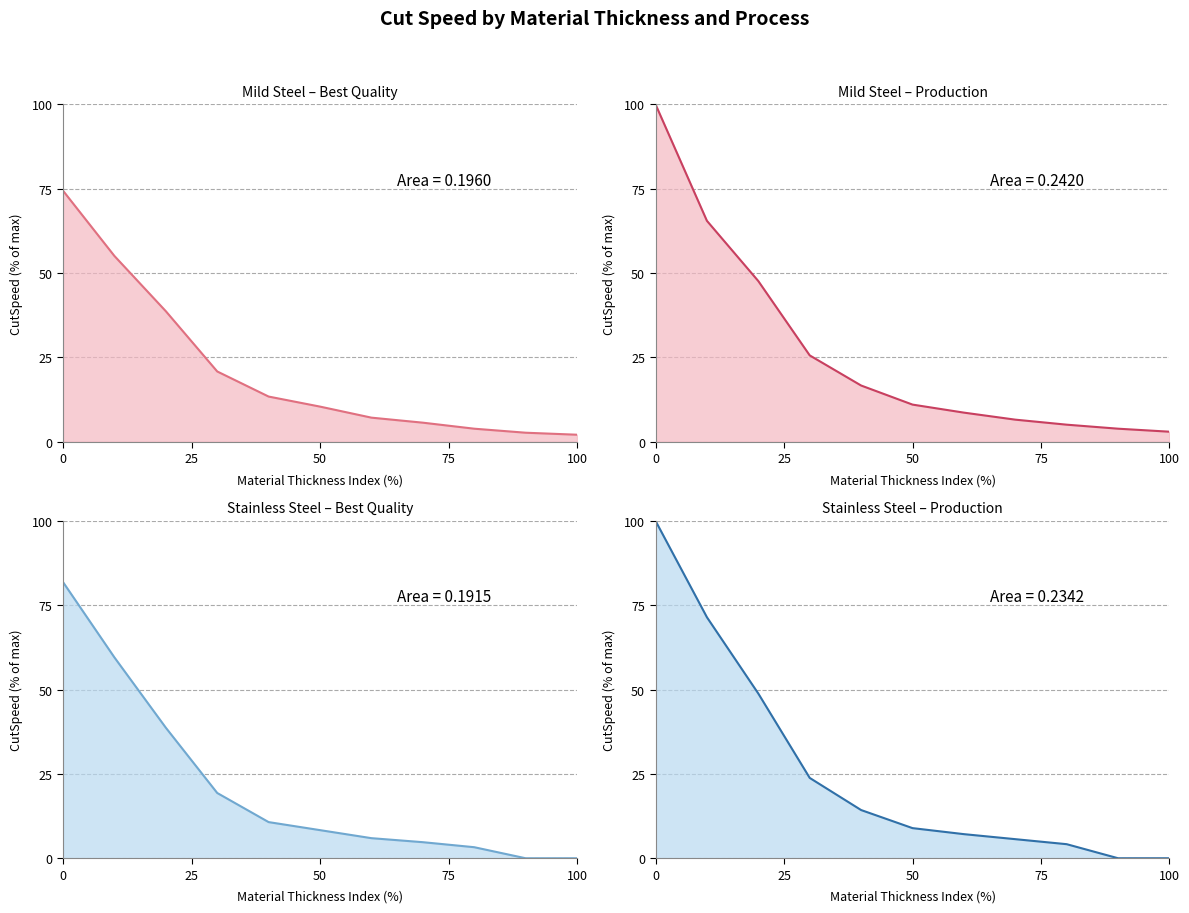

Reading left to right, list all the values displayed in this chart.

Mild Steel – Best Quality: 74.4	55.1	38.7	20.8	13.4	10.4	7.1	5.7	3.9	2.7	2.1
Mild Steel – Production: 100.0	65.5	47.6	25.6	16.7	11.0	8.6	6.5	5.1	3.9	3.0
Stainless Steel – Best Quality: 81.8	59.5	38.7	19.3	10.7	8.3	6.0	4.8	3.3	0.0	0.0
Stainless Steel – Production: 100.0	71.4	48.8	23.8	14.3	8.9	7.1	5.7	4.2	0.0	0.0